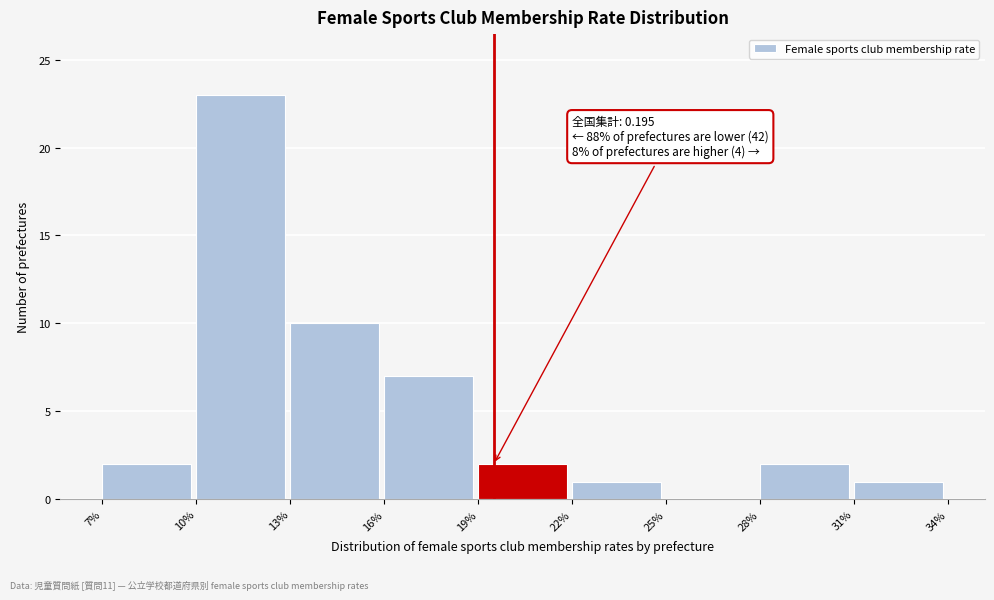

Reading right to left, transcribe all the data shown in this chart.

31%=1	28%=2	25%=0	22%=1	19%=2	16%=7	13%=10	10%=23	7%=2